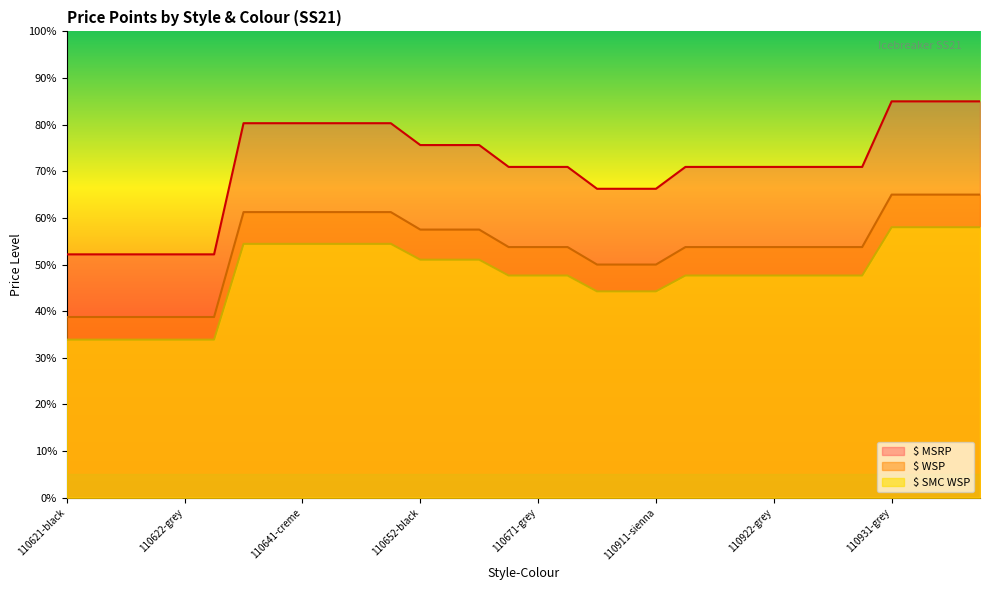

What are all the series names shown in the legend?

$ MSRP, $ WSP, $ SMC WSP